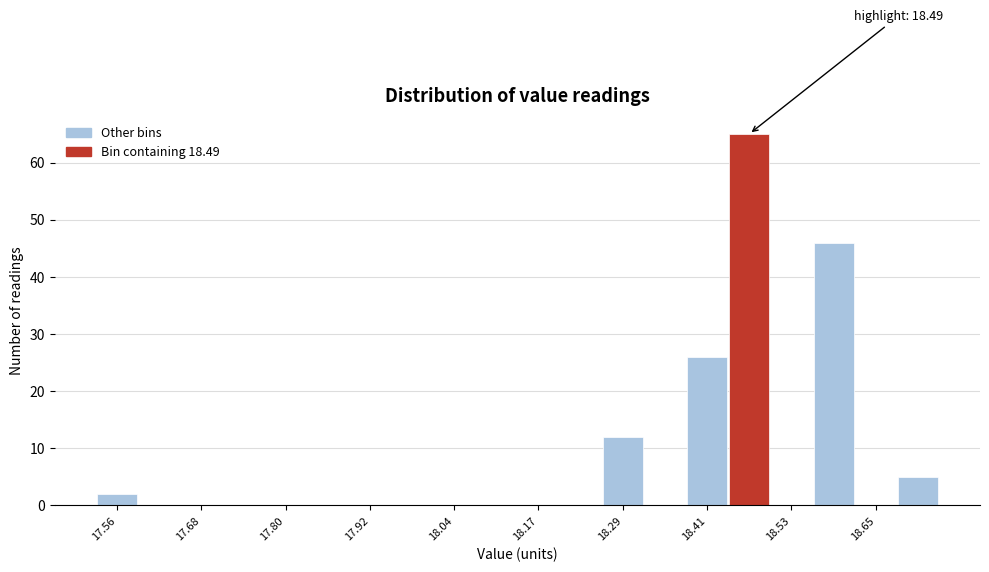

Around what value on the x-axis is the tallest bar? Give the approximate position of its centre, as read against the axis.

18.46